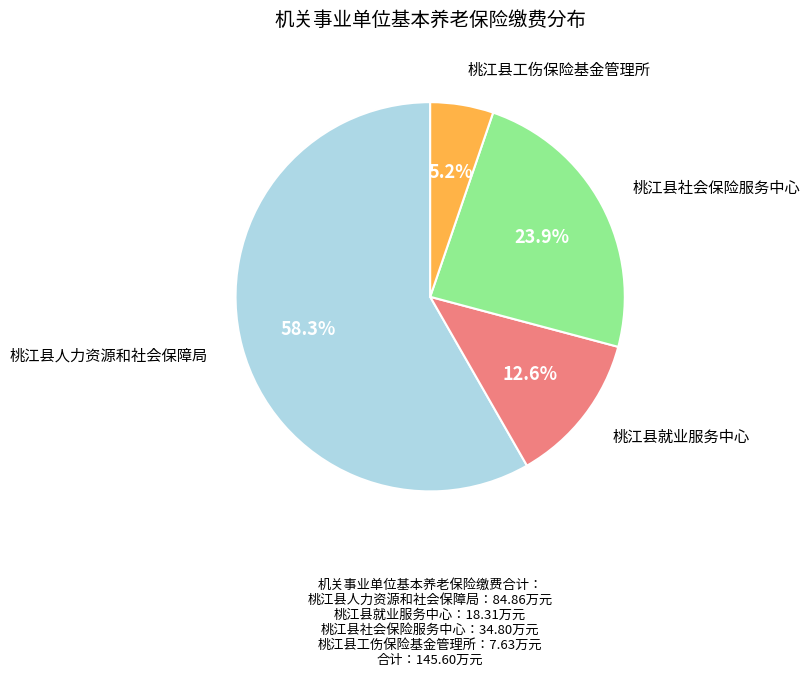

To the nearest percent, what is the average slice percentage?

25%